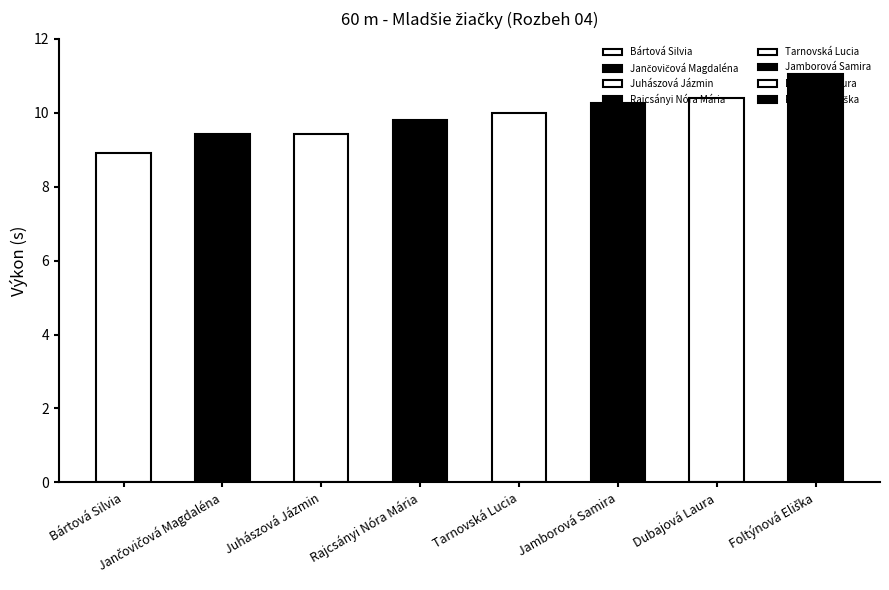

Reading left to right, transcribe all the data shown in this chart.

Bártová Silvia=8.9	Jančovičová Magdaléna=9.4	Juhászová Jázmin=9.4	Rajcsányi Nóra Mária=9.8	Tarnovská Lucia=10.0	Jamborová Samira=10.3	Dubajová Laura=10.4	Foltýnová Eliška=11.1